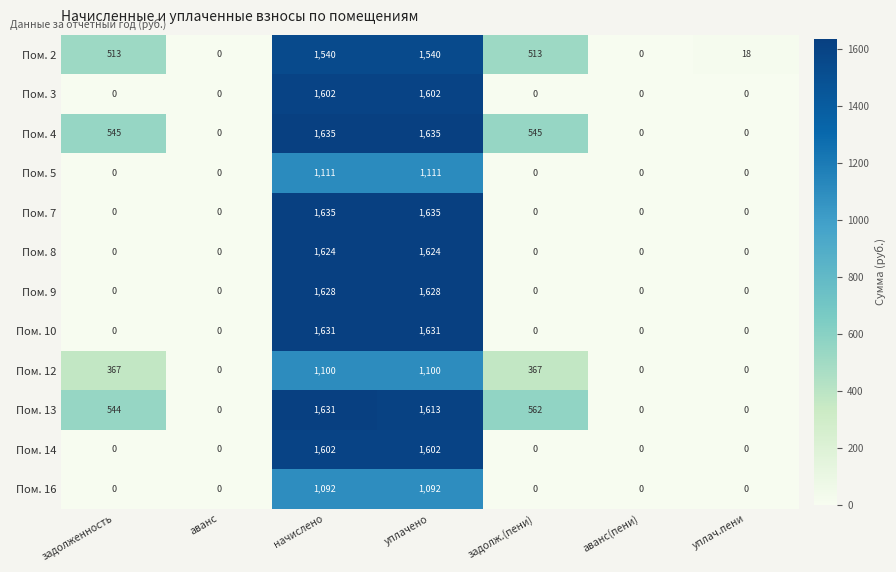

What is the maximum value for Пом. 4?

1635